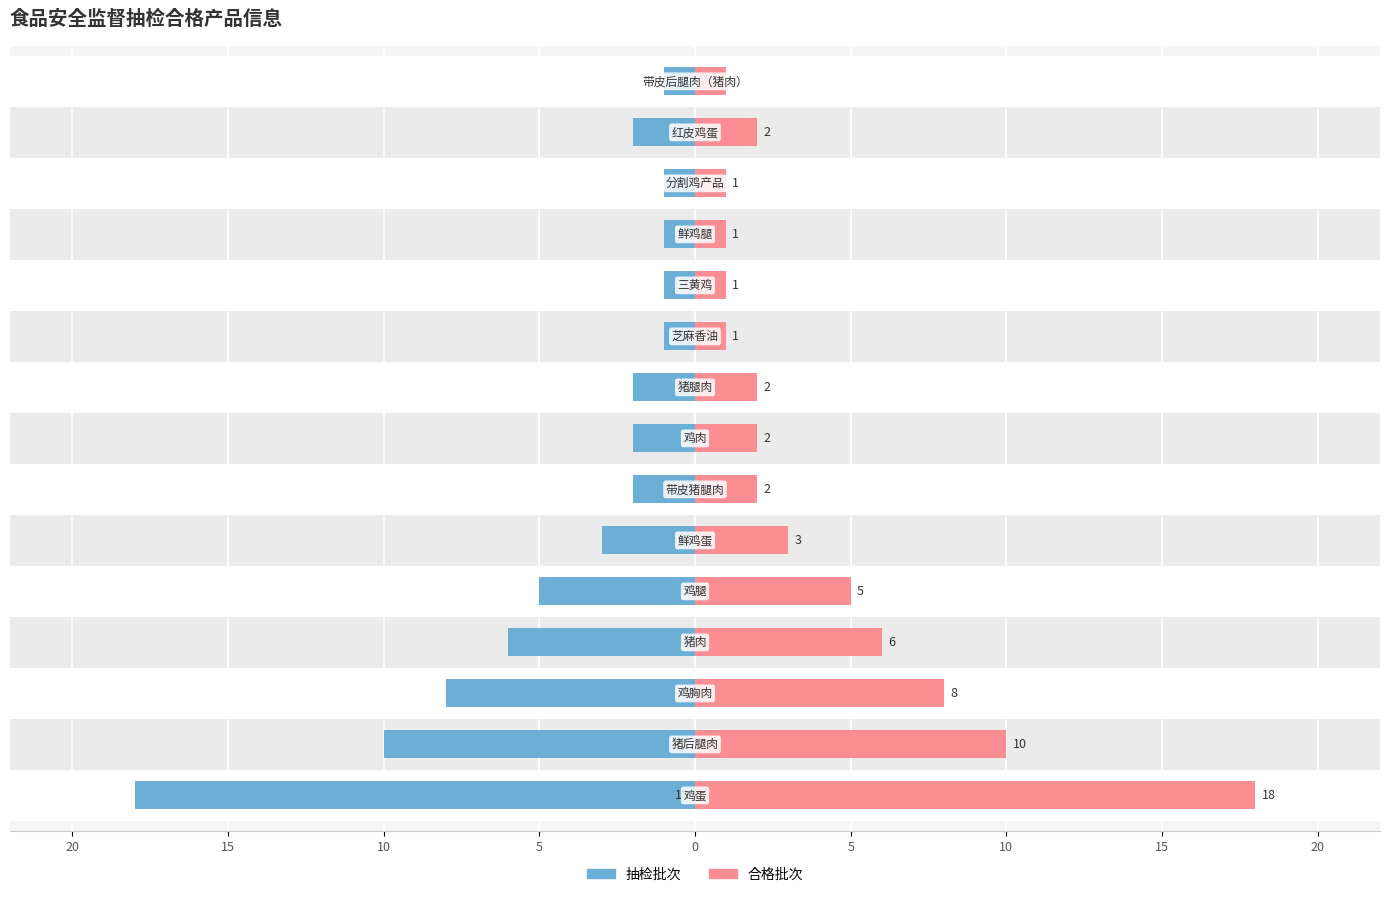

Rank the series by their average value, from lowest to highest.

抽检批次, 合格批次